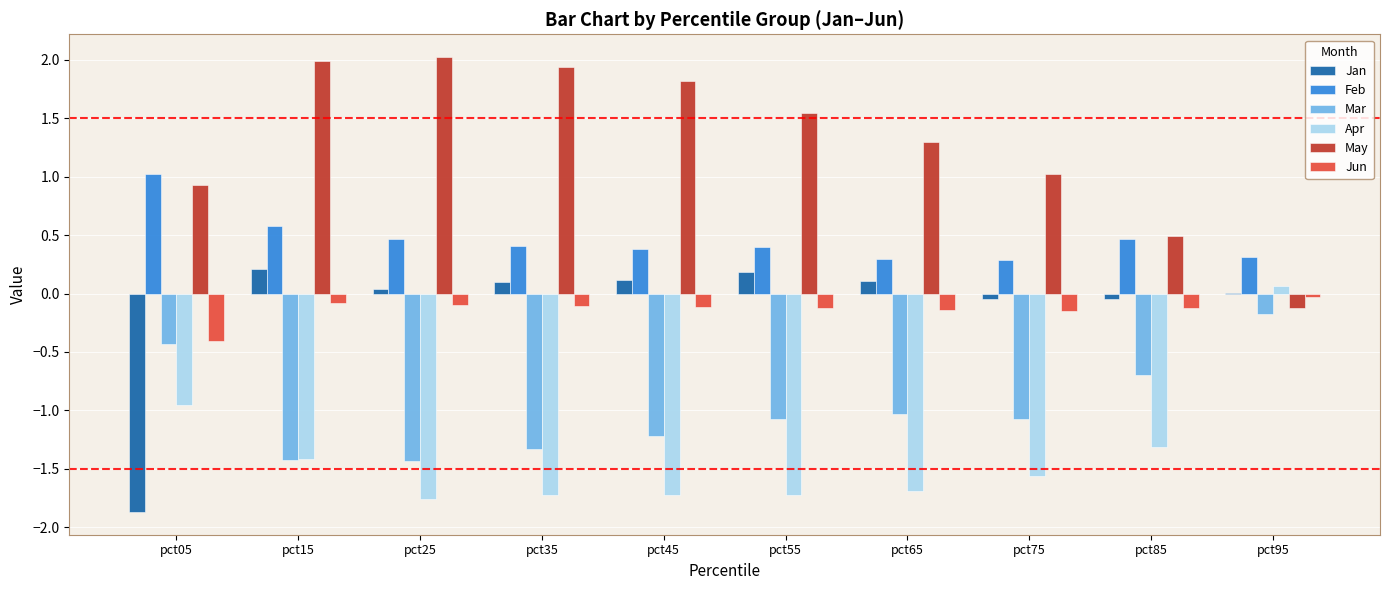

At which label does Jan first exceed 0?

pct15